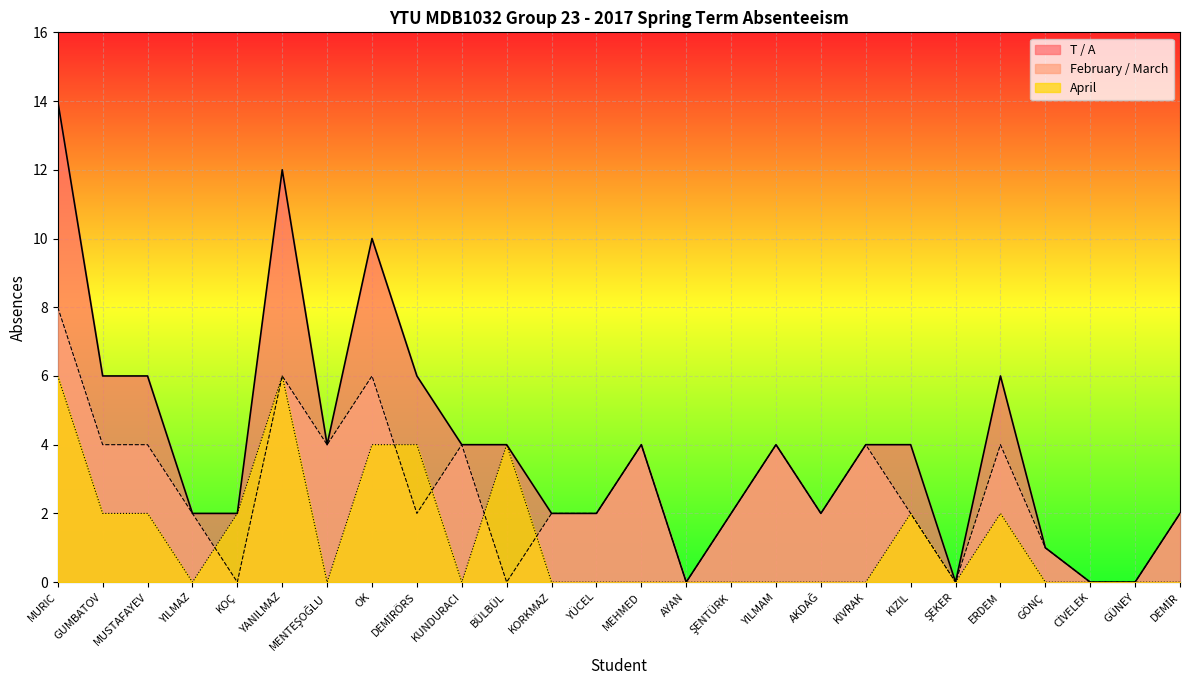

What is the total value across all series at OK?

20